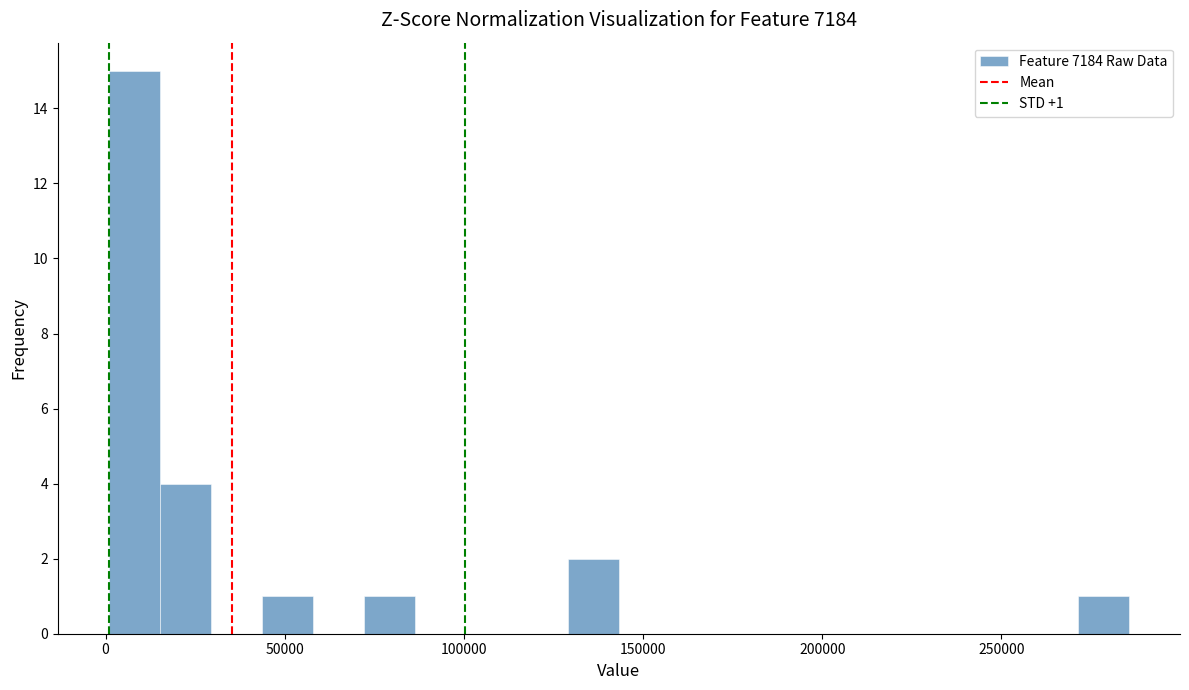

Read against the x-axis, roughly where is the centre of the tallest bar?

10000